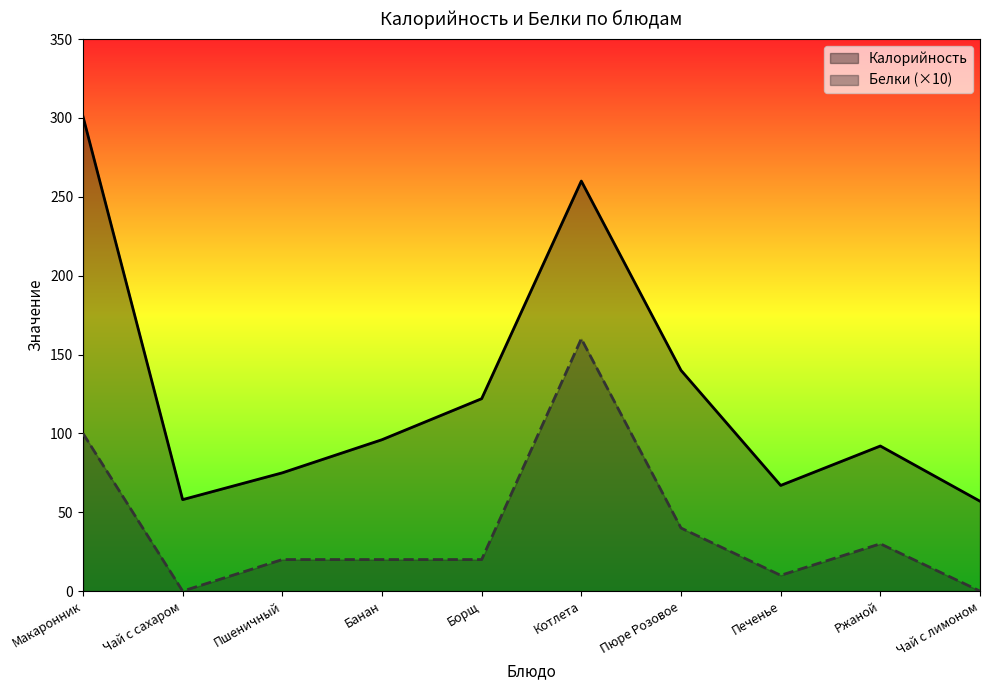

Count the number of categories in the chart.

10